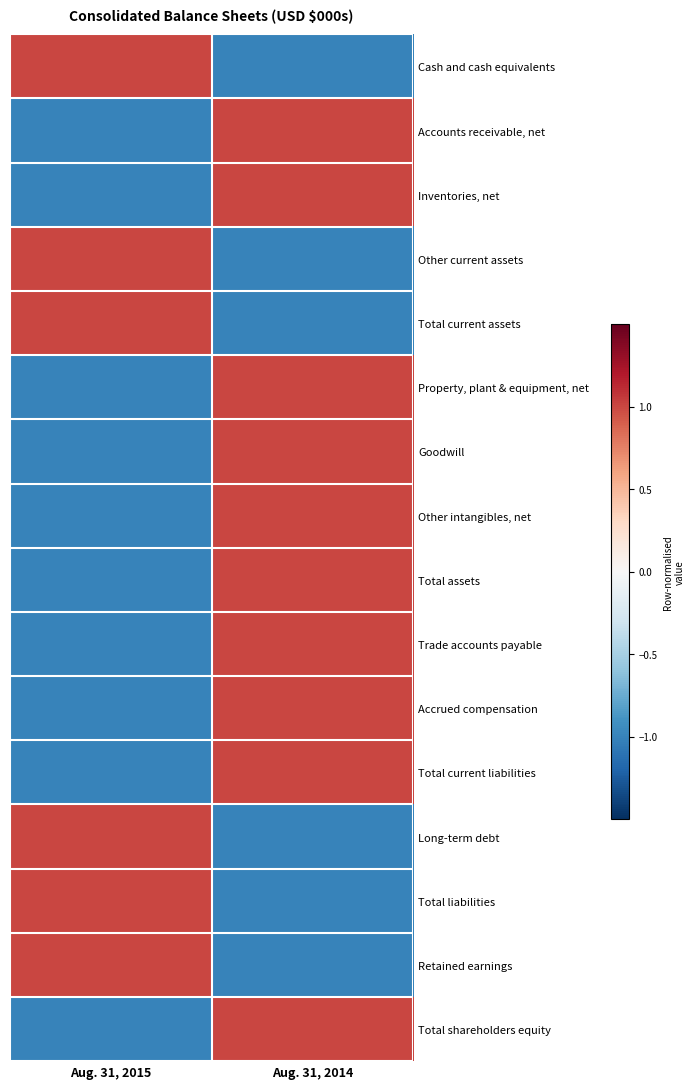

What is the difference between the highest and lowest values at Aug. 31, 2015?

2